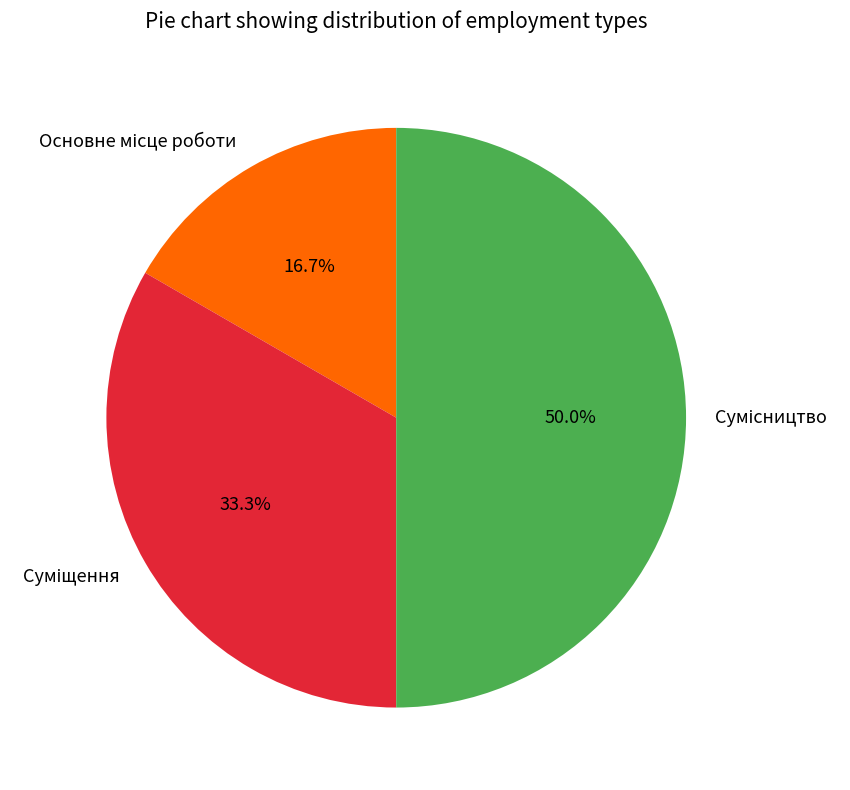

How many slices are in this pie chart?

3